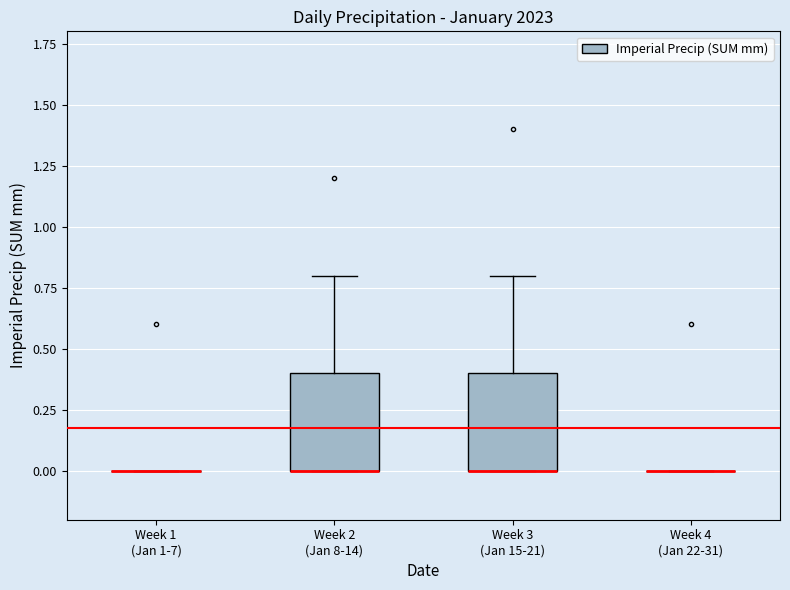

Reading left to right, transcribe this box plot: for each box, give where its median line is, the range the box spans, and where its two whiskers end, as read against the y-axis. The values are not printed on the chart, so give them approximately, as read against the axis.

Week 1 (Jan 1-7): box collapsed to a line at 0.0, whiskers 0.0 to 0.0
Week 2 (Jan 8-14): median 0.0 (drawn on the box's lower edge), box 0.0 to 0.4, whiskers 0.0 to 0.8
Week 3 (Jan 15-21): median 0.0 (drawn on the box's lower edge), box 0.0 to 0.4, whiskers 0.0 to 0.8
Week 4 (Jan 22-31): box collapsed to a line at 0.0, whiskers 0.0 to 0.0